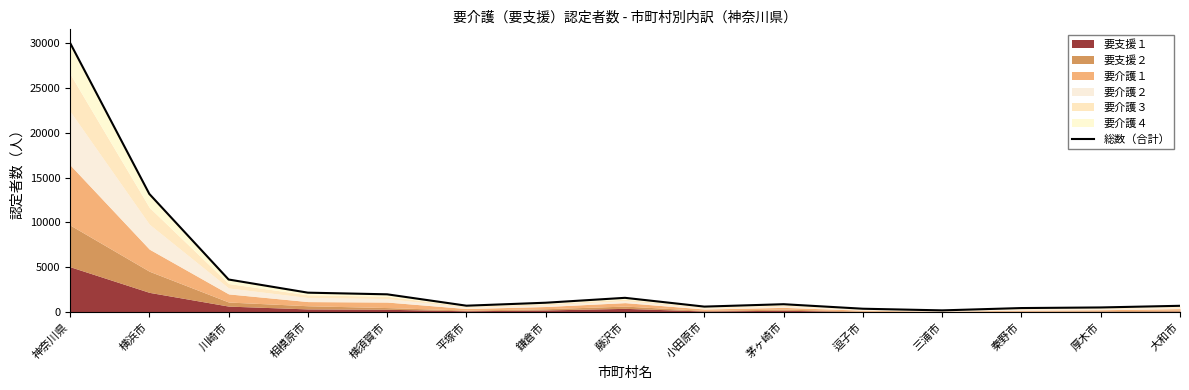

Which has a higher value, 鎌倉市 or 横浜市?

横浜市